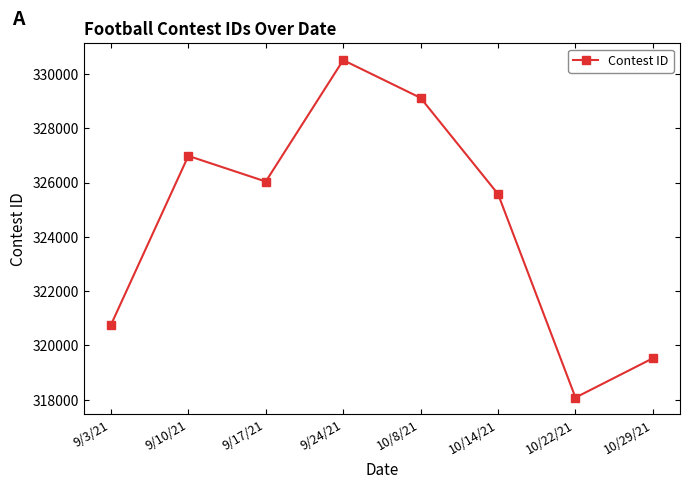

The chart shows a value of 164038 at 9/17/21. True or false?

False